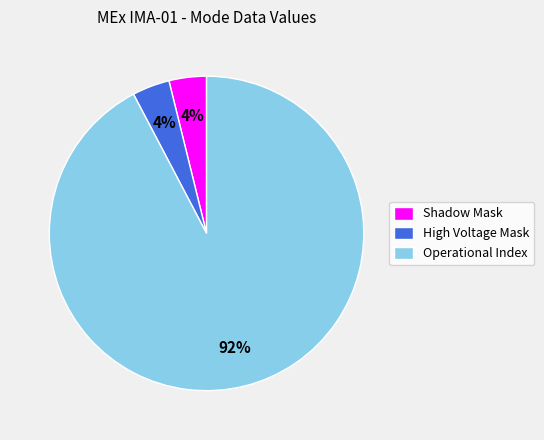

How many slices are in this pie chart?

3